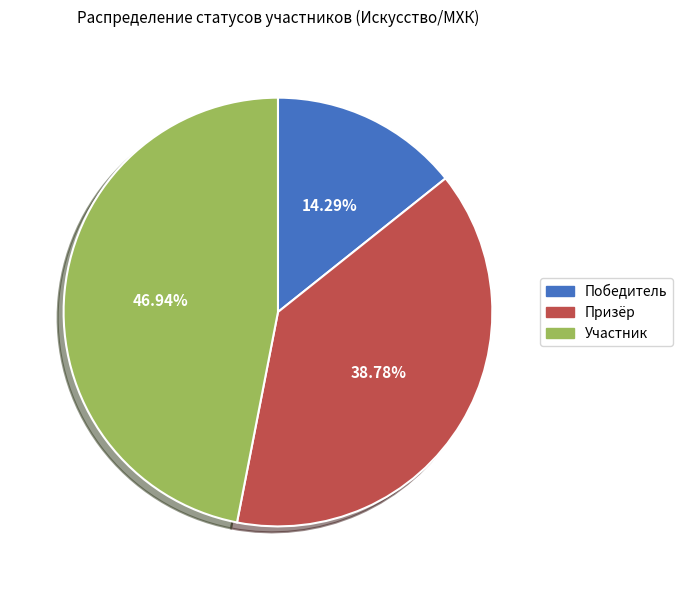

Is there any slice that represents more than half of the pie?

No